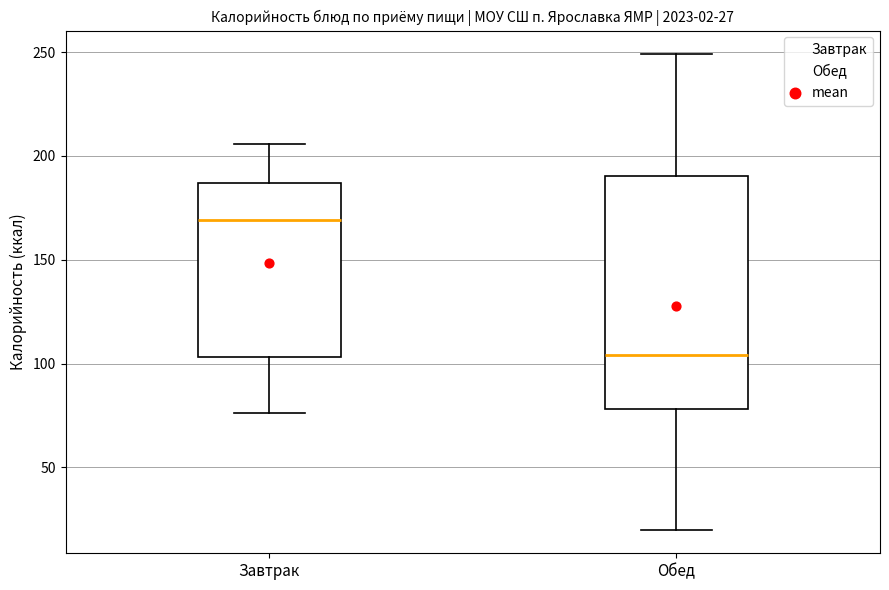

Which box has the lowest median line?

Обед